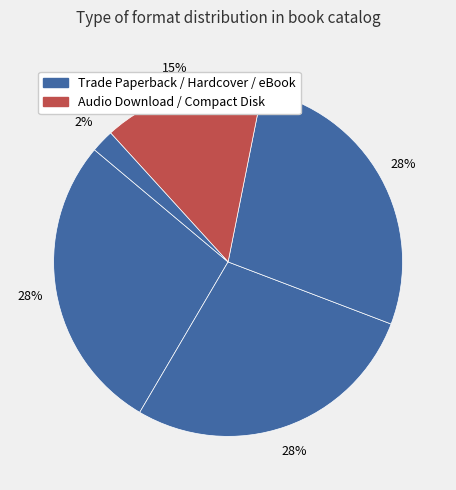

Rank the categories by value from lowest to highest.

Compact Disk, Audio Download, Trade Paperback, Hardcover, eBook